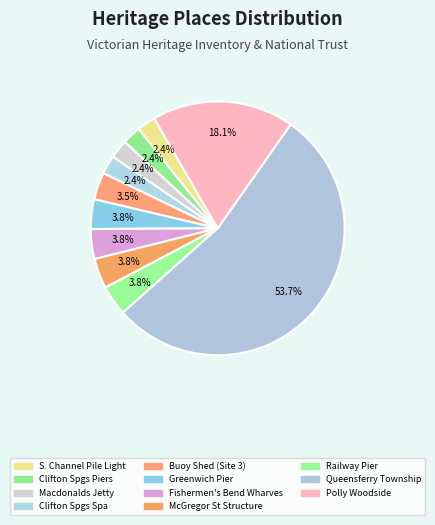

How many segments does this pie chart have?

11